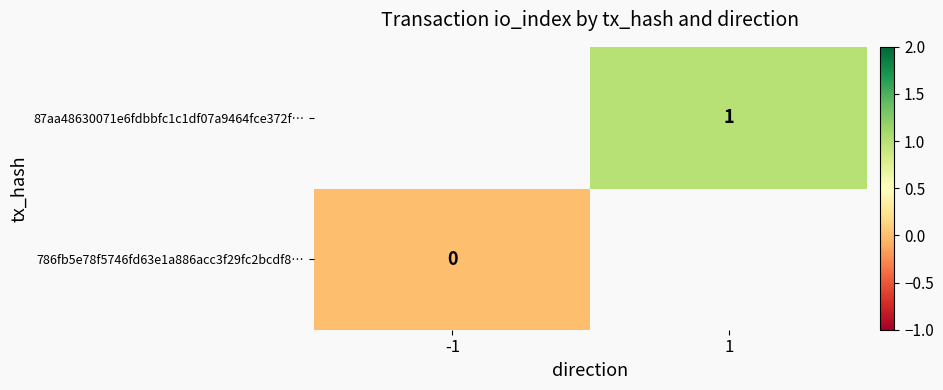

Is it true that 87aa48630071e6fdbbfc1c1df07a9464fce372f… equals 0 at 1?

False